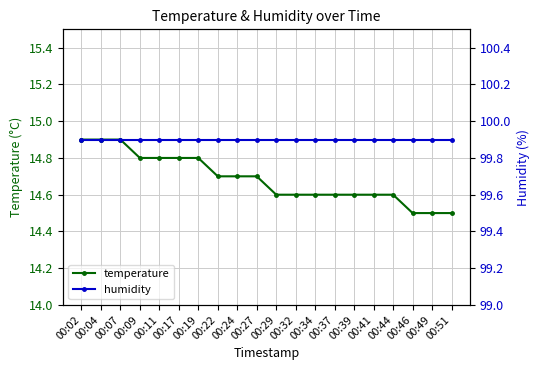

What is the difference between the maximum and minimum values in the temperature series?

0.4